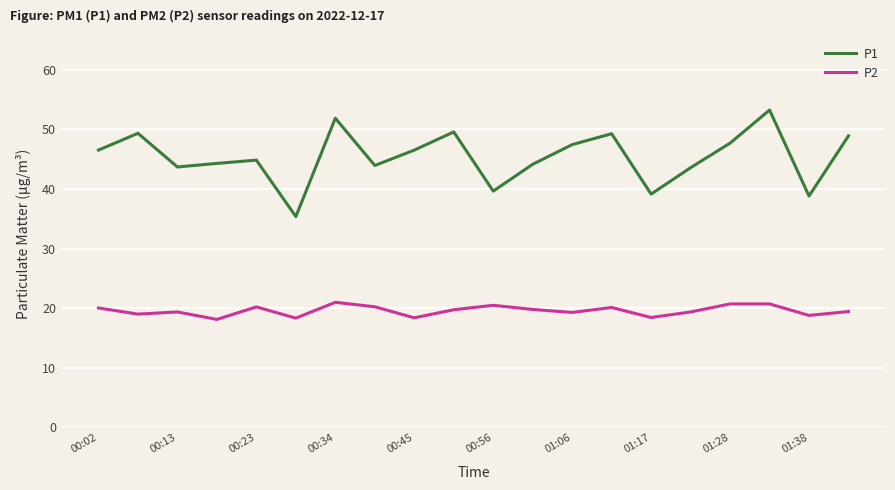

Which series has the largest total across all categories?

P1